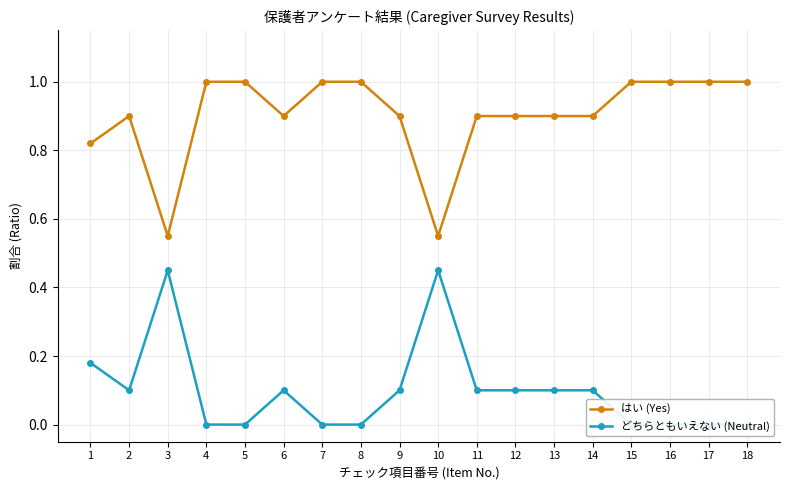

True or false: はい (Yes) has a value of 0.9 at 6.

True